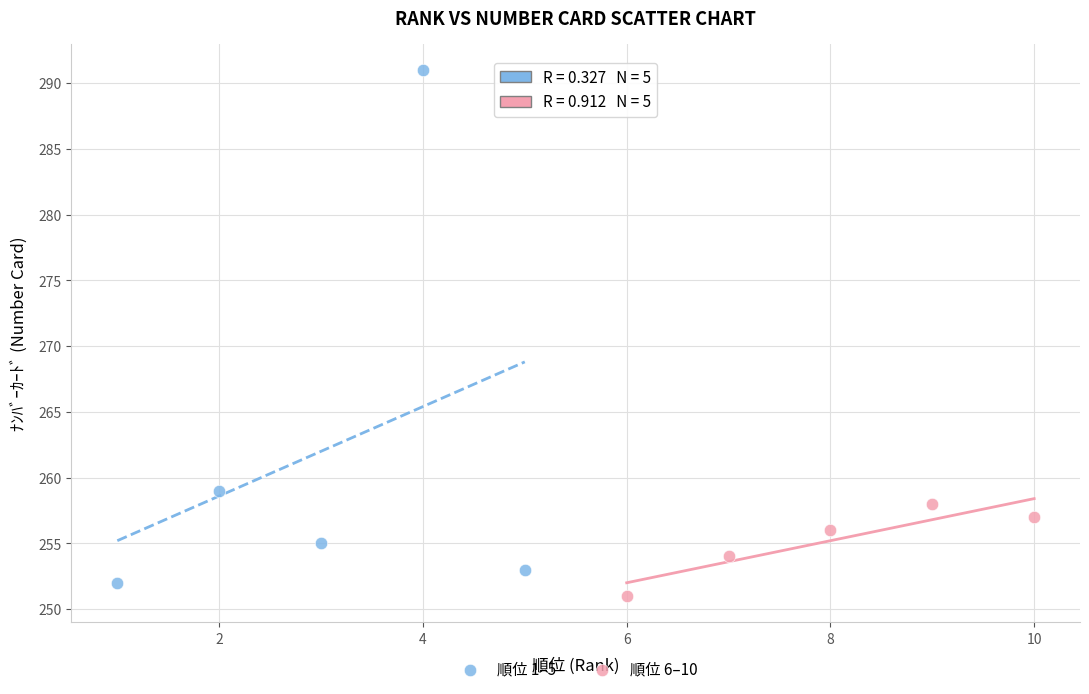

Which series has the widest spread of Y values?

順位 1–5